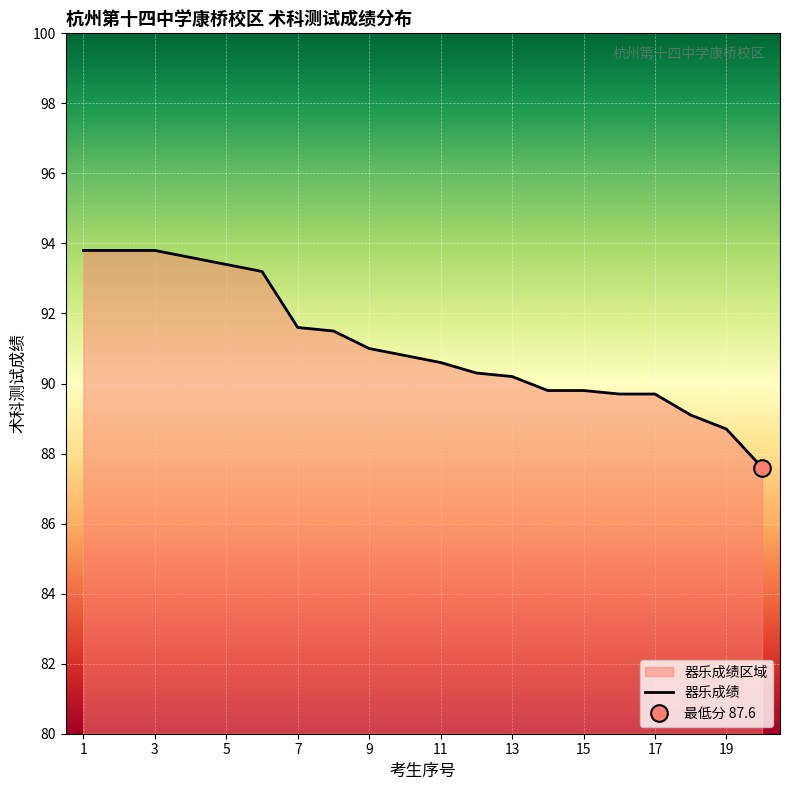

The value at 13 is 155.9. True or false?

False